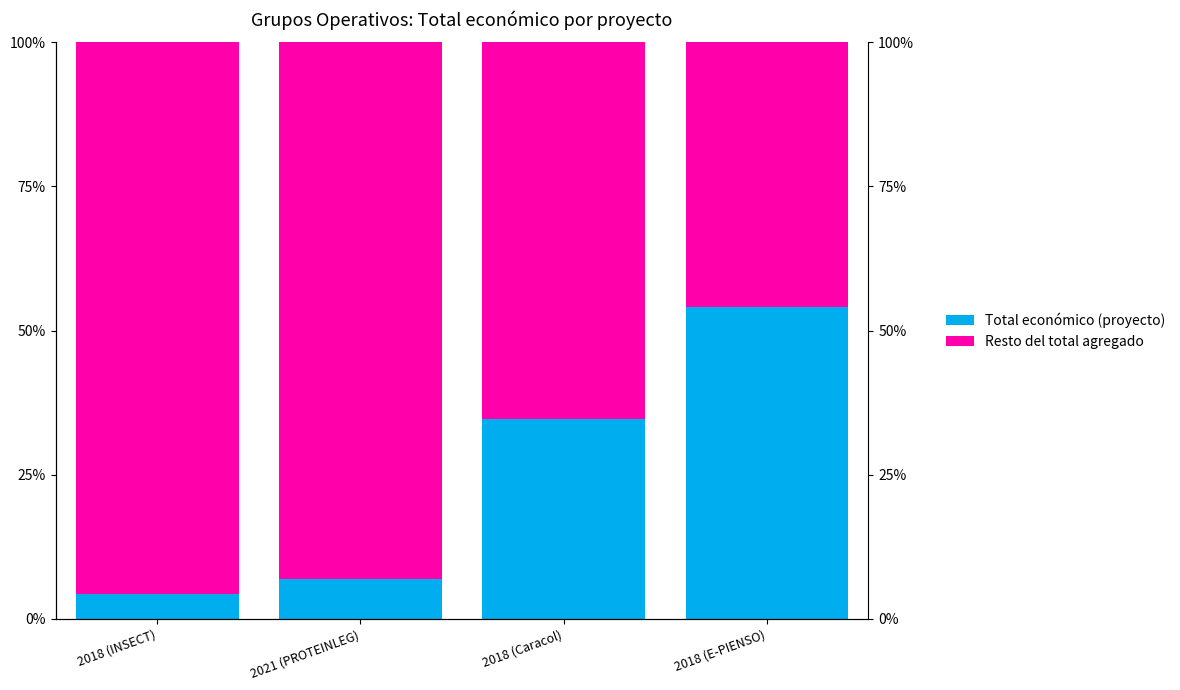

Count the number of categories in the chart.

4